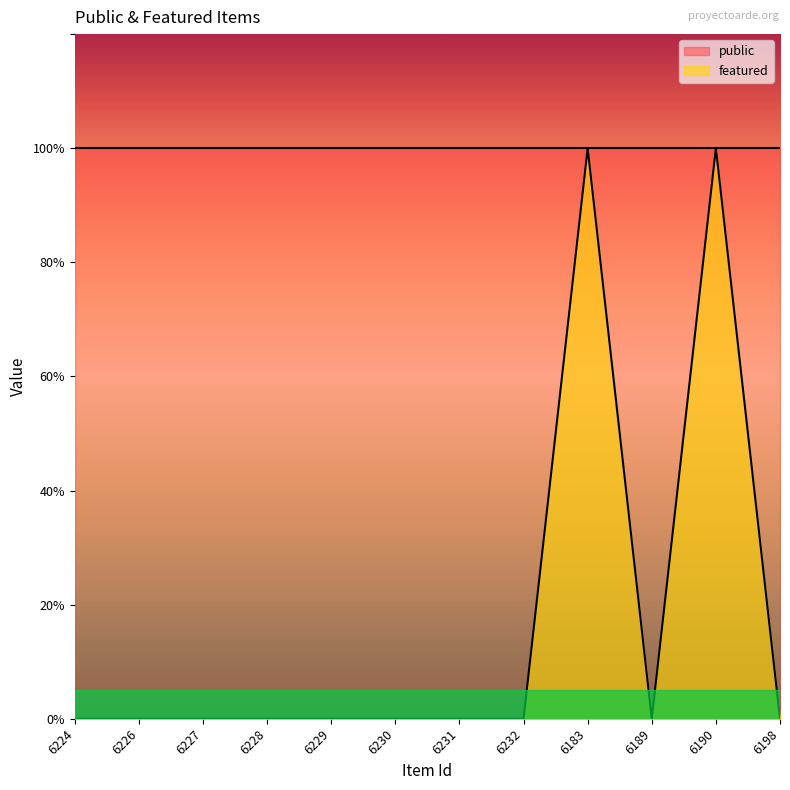

What is the difference between the values at 6183 and 6232?

1